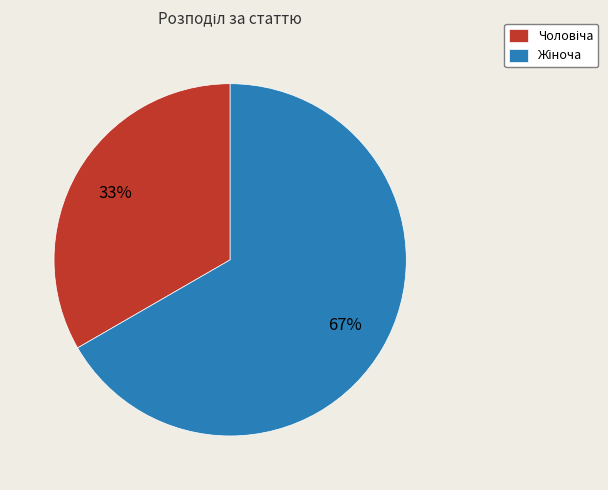

To the nearest percent, what is the average slice percentage?

50%